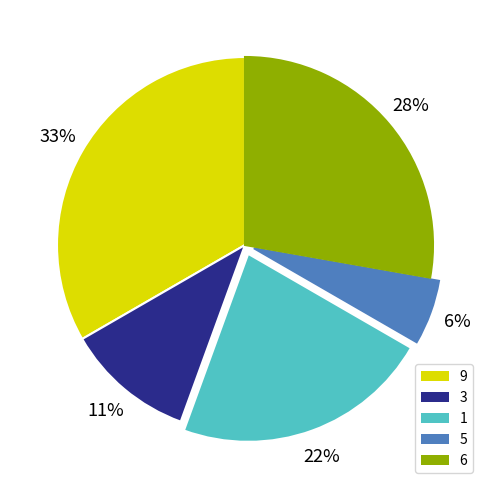

To the nearest percent, what portion does 5 represent?

6%